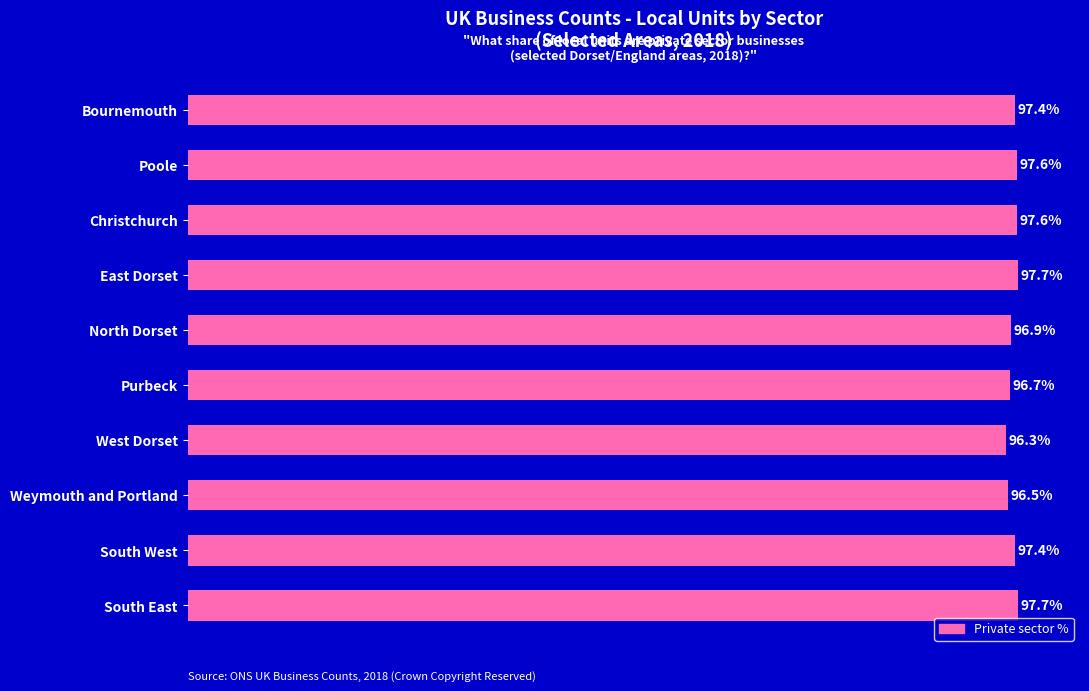

What is the label of the 5th bar from the bottom?

Purbeck